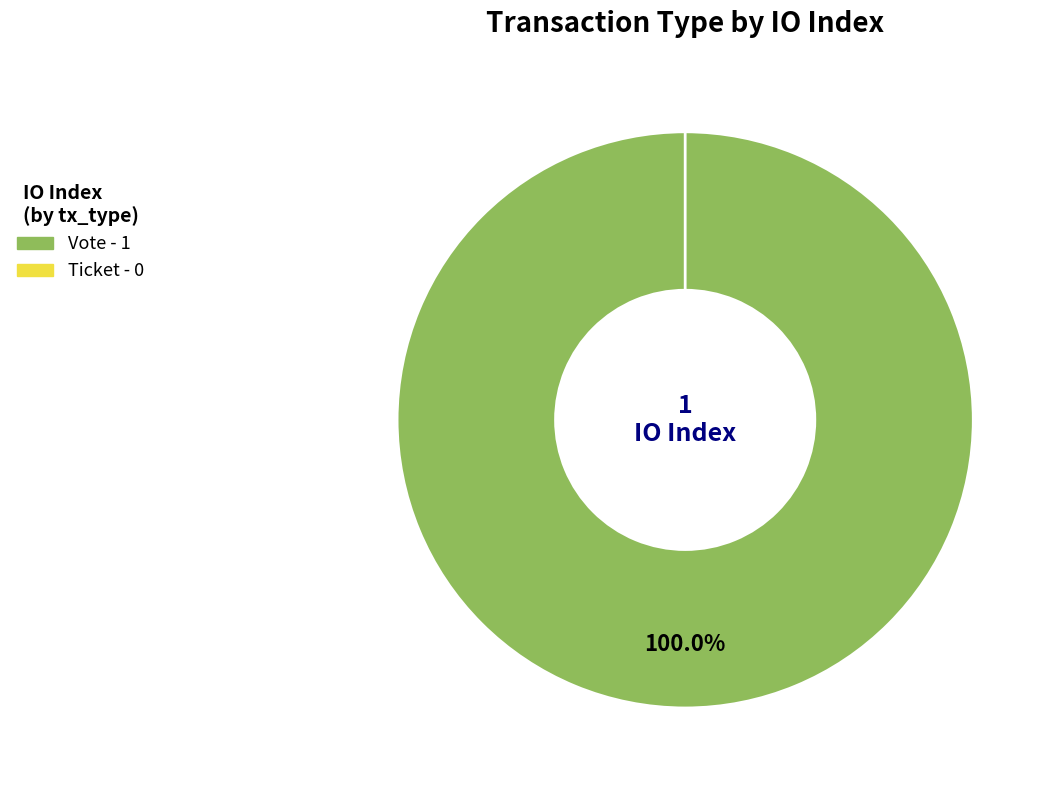

Rank the categories by value from highest to lowest.

Vote, Ticket